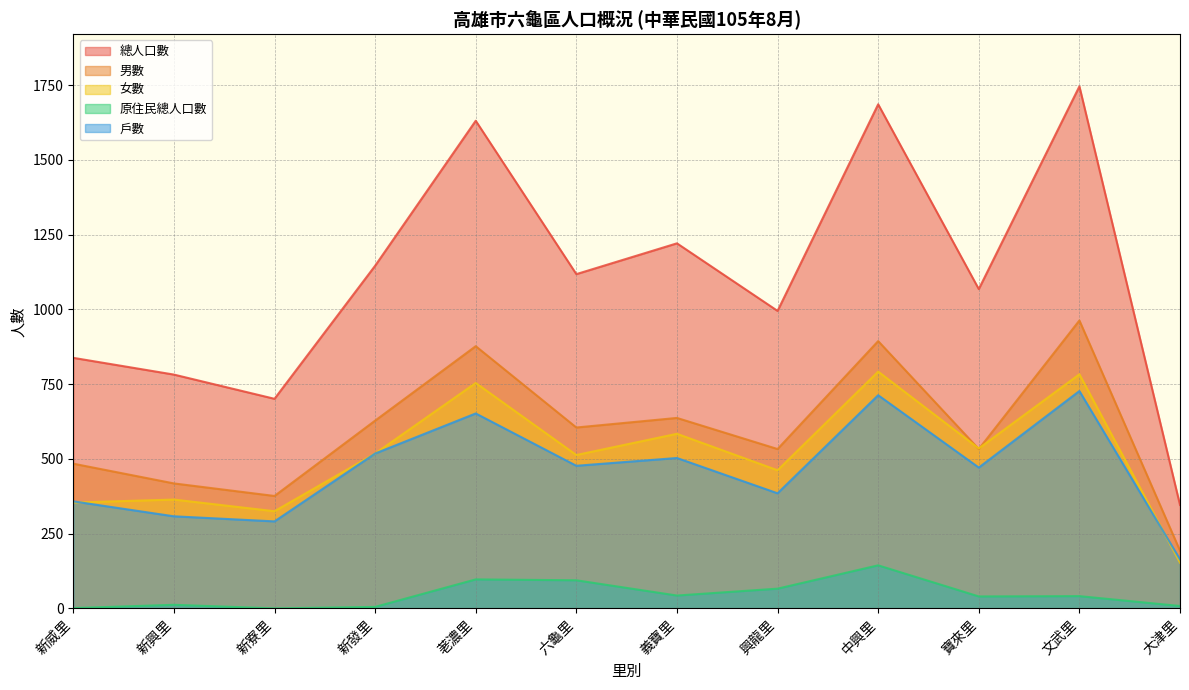

What is the highest value of the 原住民總人口數 series?

144